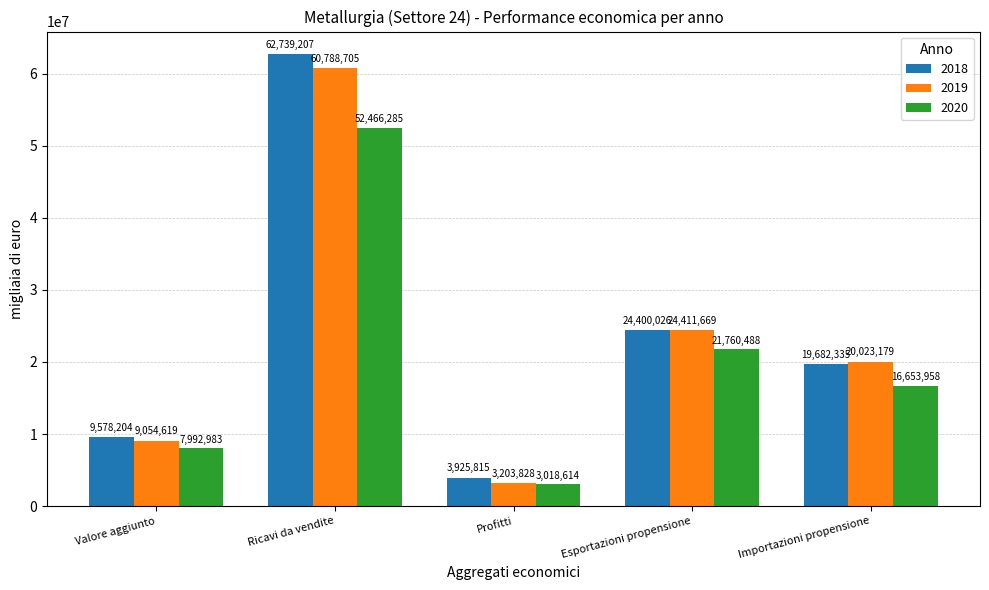

Which series changed the most between Ricavi da vendite and Importazioni propensione?

2018